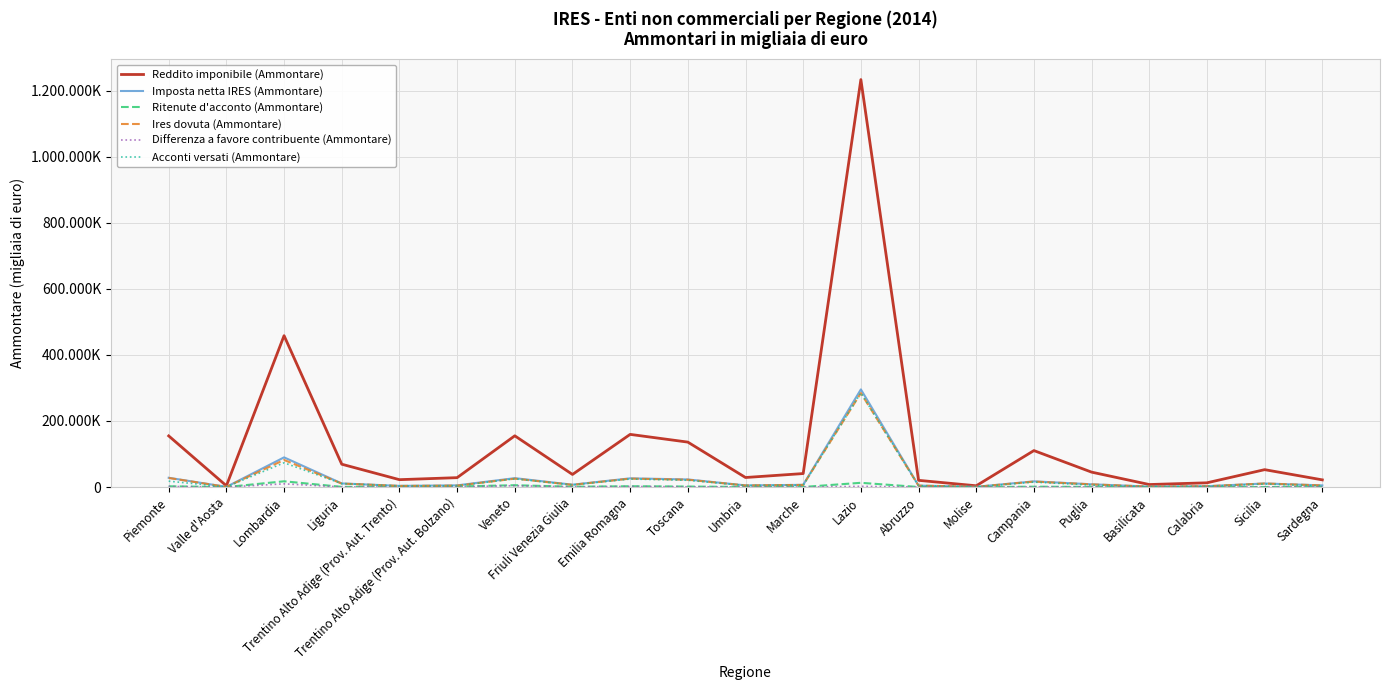

Between Campania and Puglia, which series saw the biggest shift?

Reddito imponibile (Ammontare)